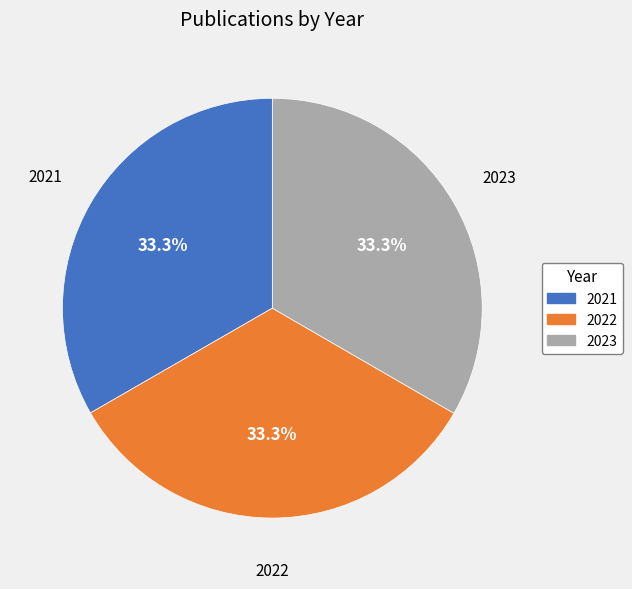

Is there a majority slice in this chart?

No